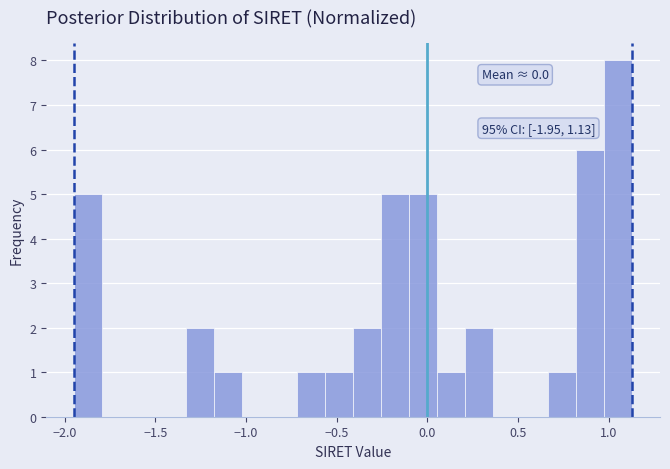

Around what value on the x-axis is the tallest bar? Give the approximate position of its centre, as read against the axis.

1.05